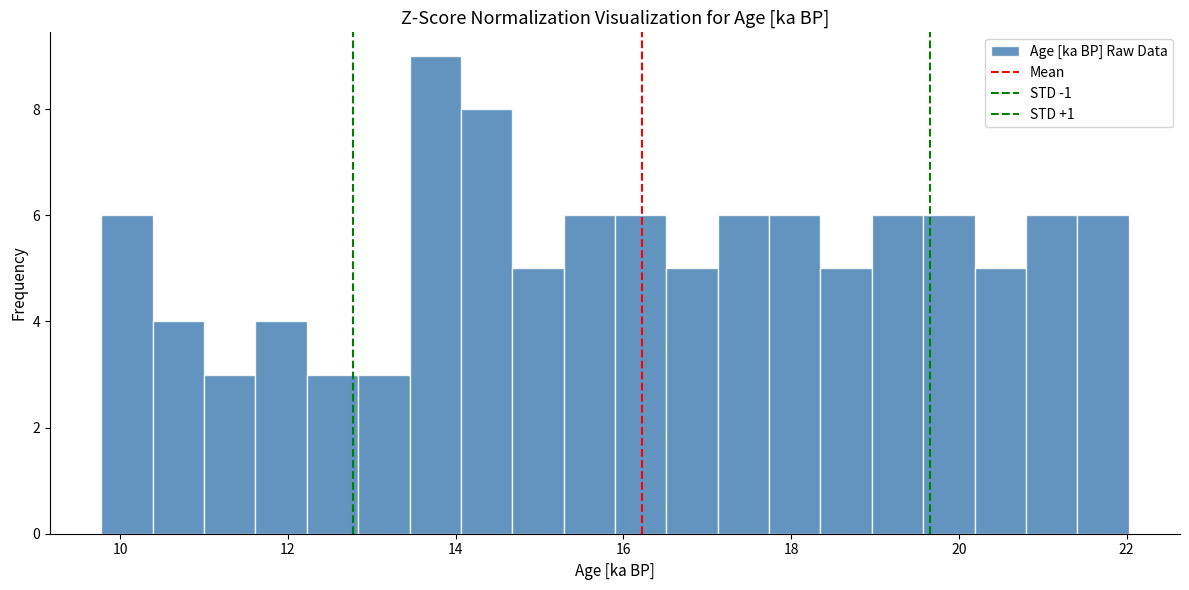

Around what value on the x-axis is the tallest bar? Give the approximate position of its centre, as read against the axis.

13.8